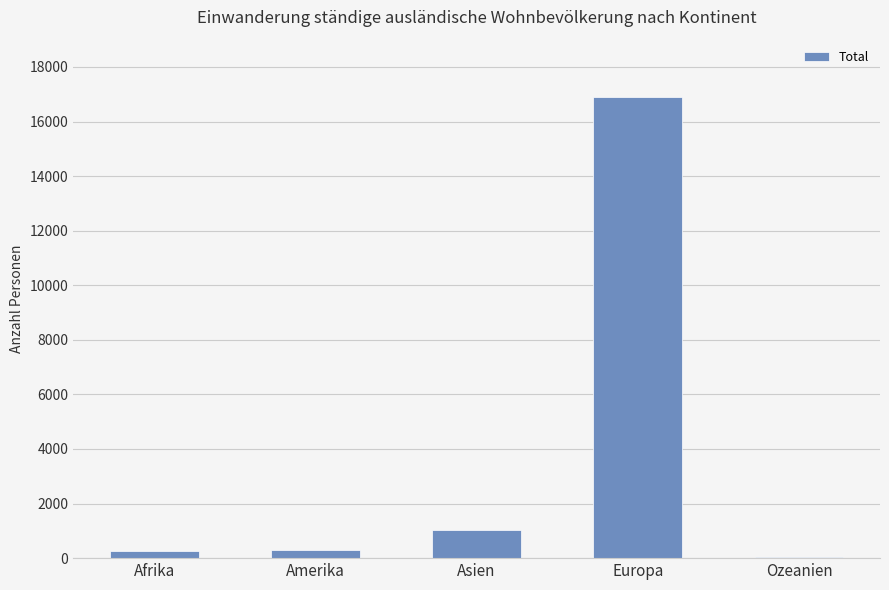

What is the sum of all values?

18477